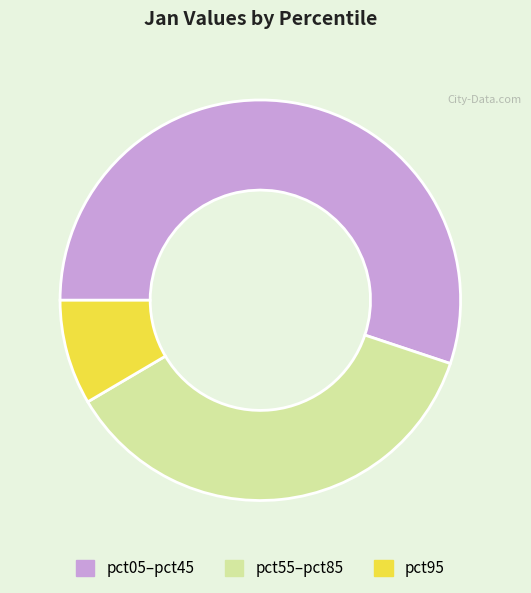

How many slices are in this pie chart?

3